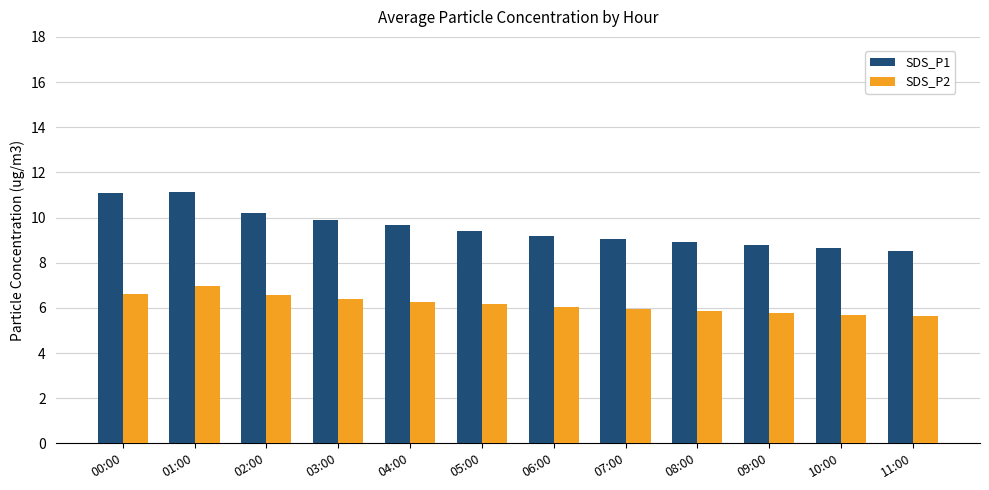

What value does the SDS_P1 series have at 07:00?

9.1